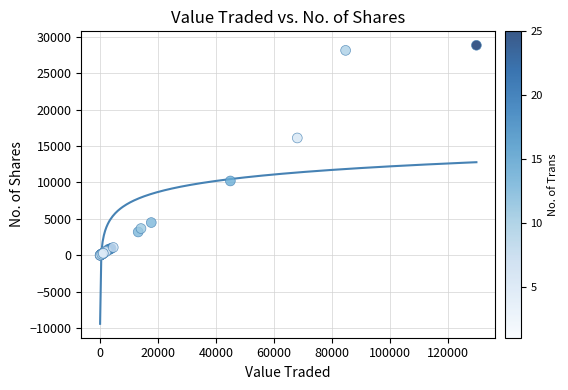

What Y value in the scatter plot is closest to 14419?

16112